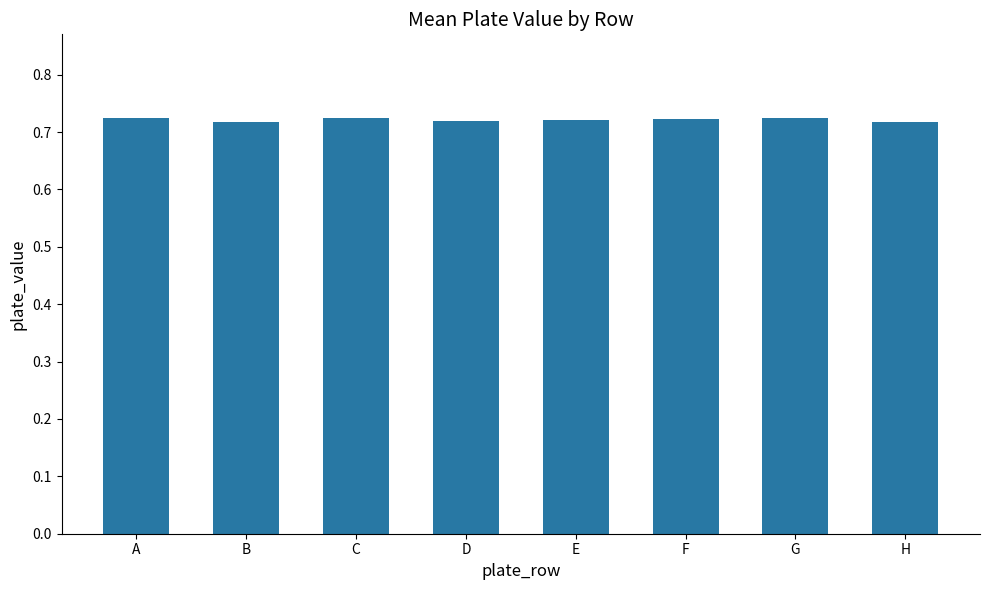

How many values are between 0 and 1?

8